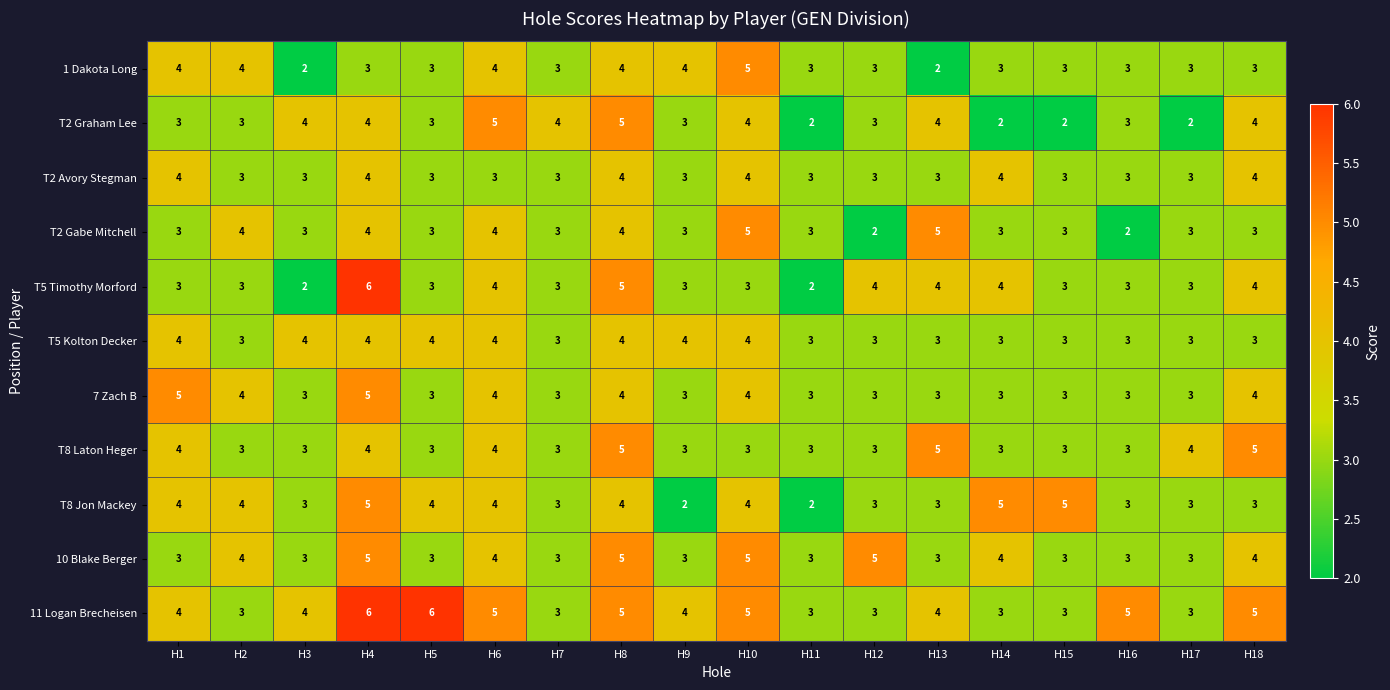

Which series has the largest range (max minus min)?

T5 Timothy Morford